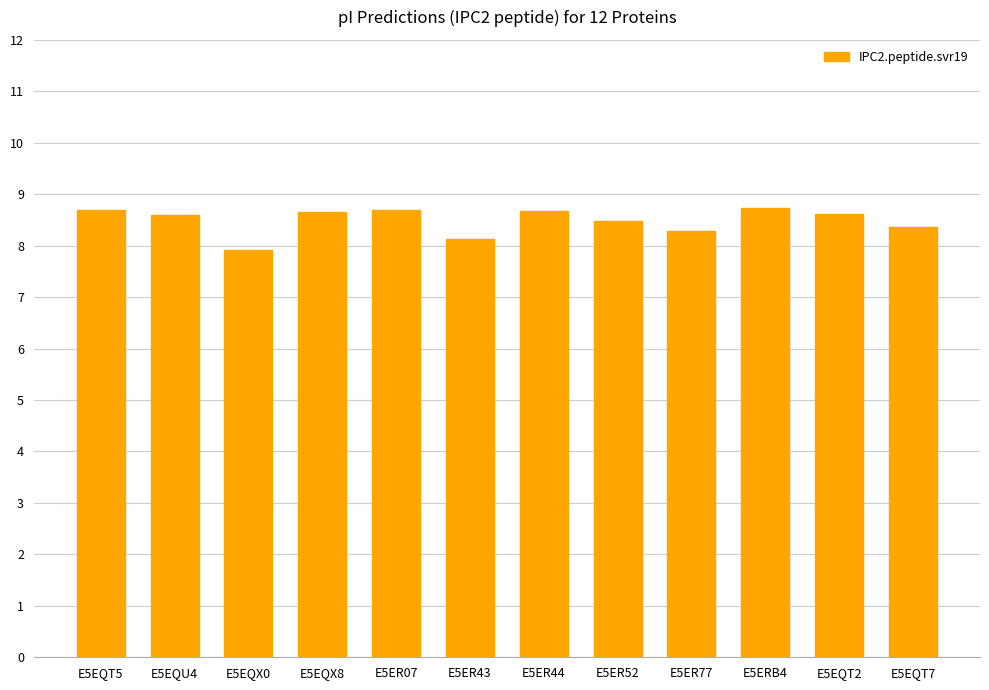

What is the difference between the values at E5EQX0 and E5ER44?

0.8